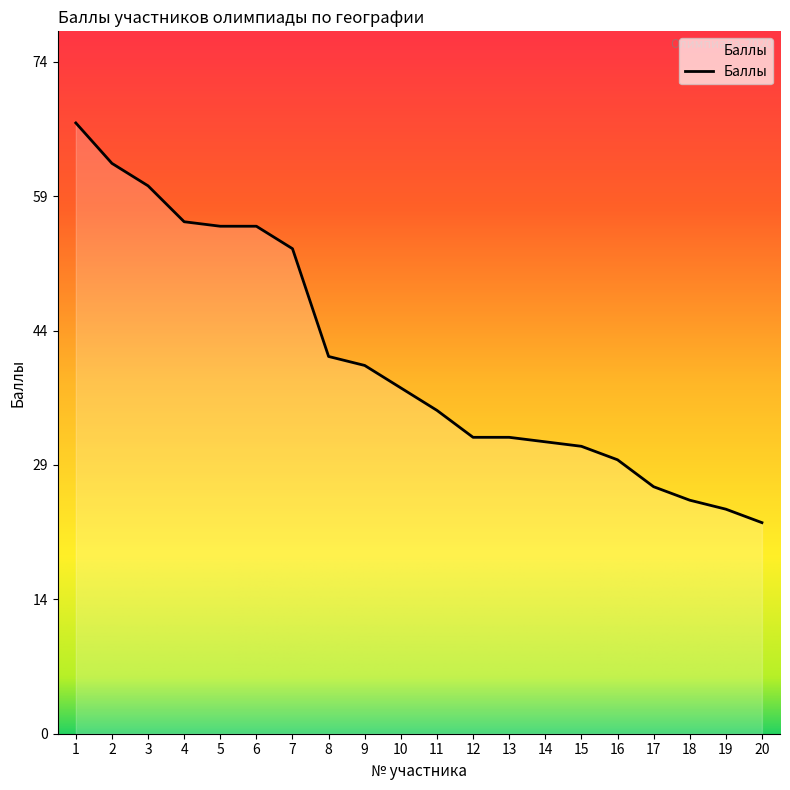

Rank the categories by value from lowest to highest.

20, 19, 18, 17, 16, 15, 14, 12, 13, 11, 10, 9, 8, 7, 5, 6, 4, 3, 2, 1